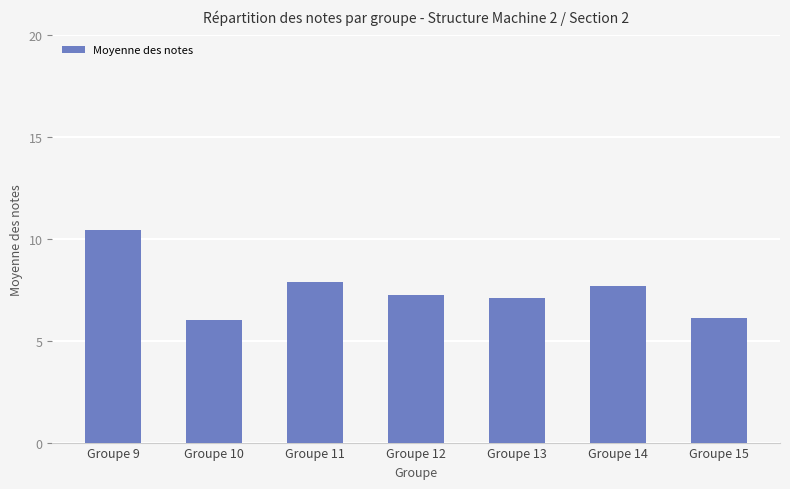

Approximately how many times larger is the value at Groupe 12 compared to Groupe 9?

0.7